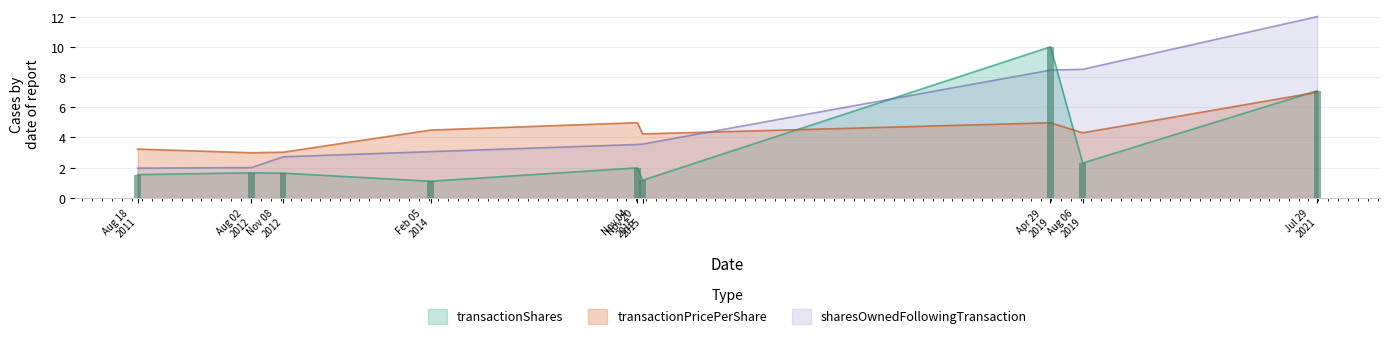

Which series has the largest total across all categories?

sharesOwnedFollowingTransaction